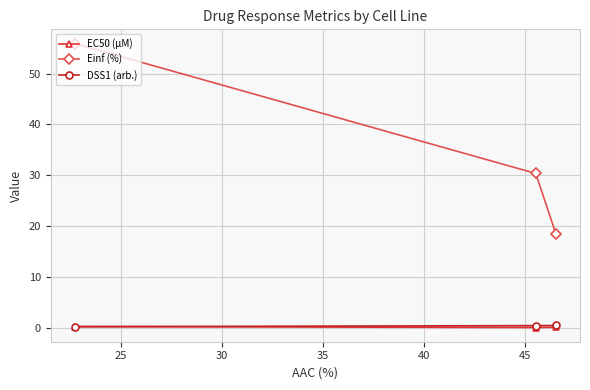

Which series has the largest range (max minus min)?

Einf (%)